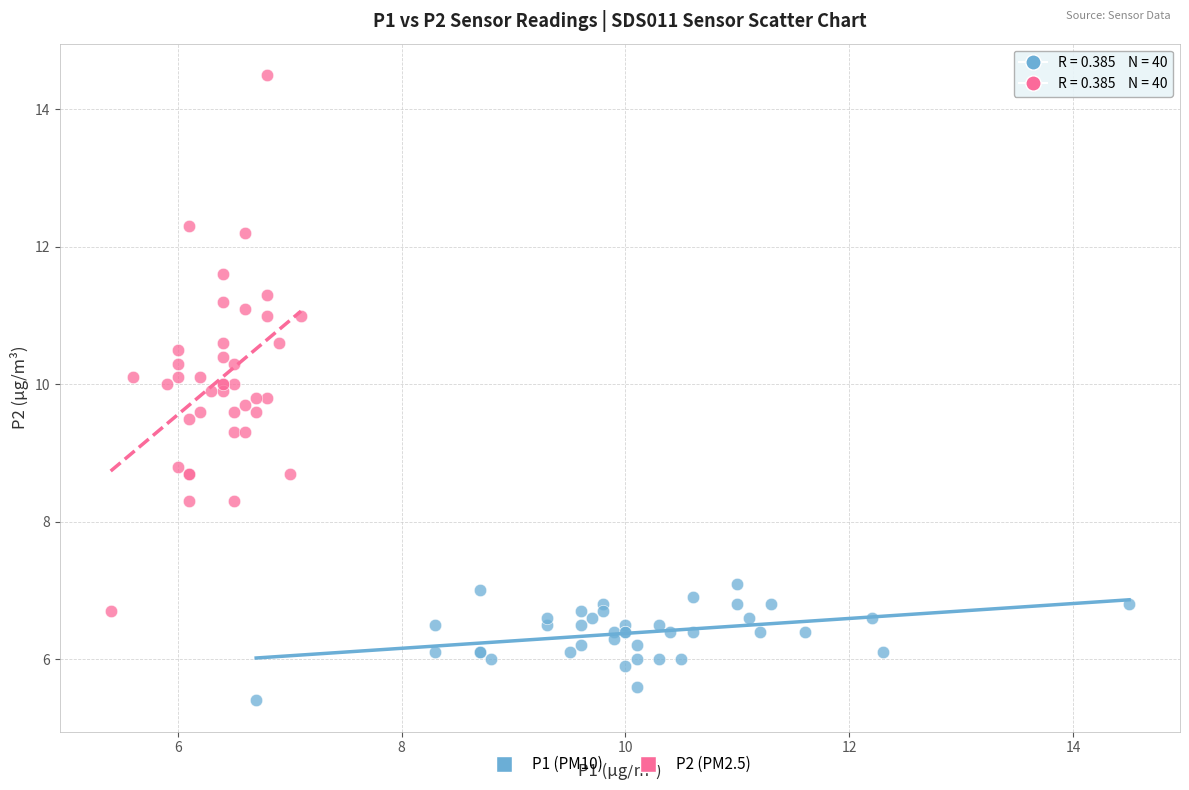

Which series reaches the minimum Y coordinate?

P1 (PM10)